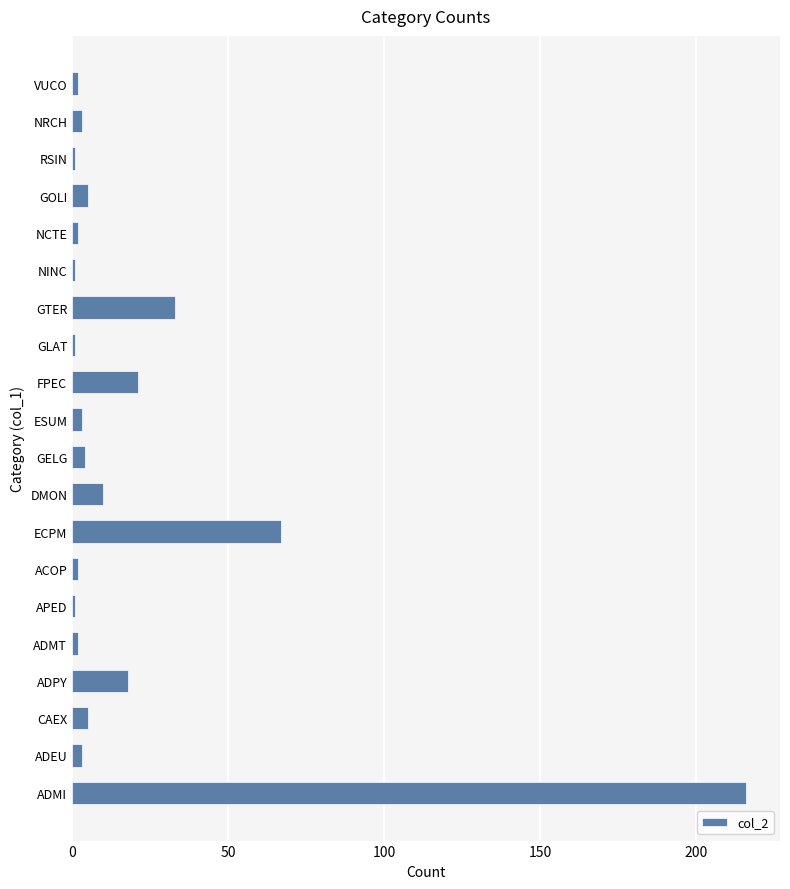

The value at GOLI is 5. True or false?

True